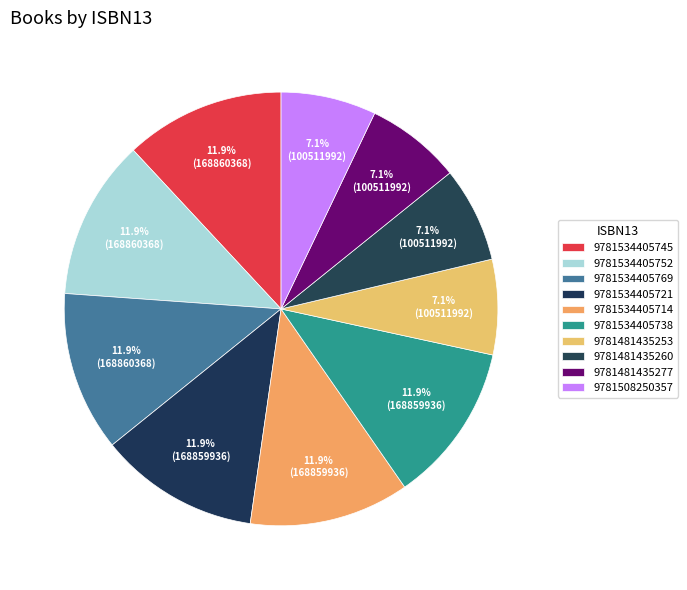

True or false: 9781534405752 accounts for 12% of the total.

True